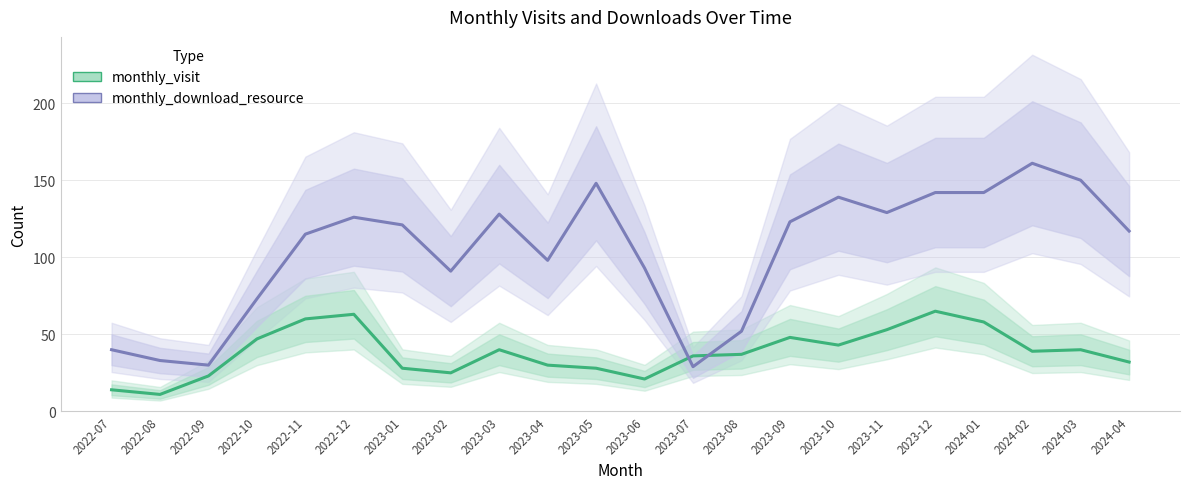

At which category is the sum across all series the highest?

2023-12